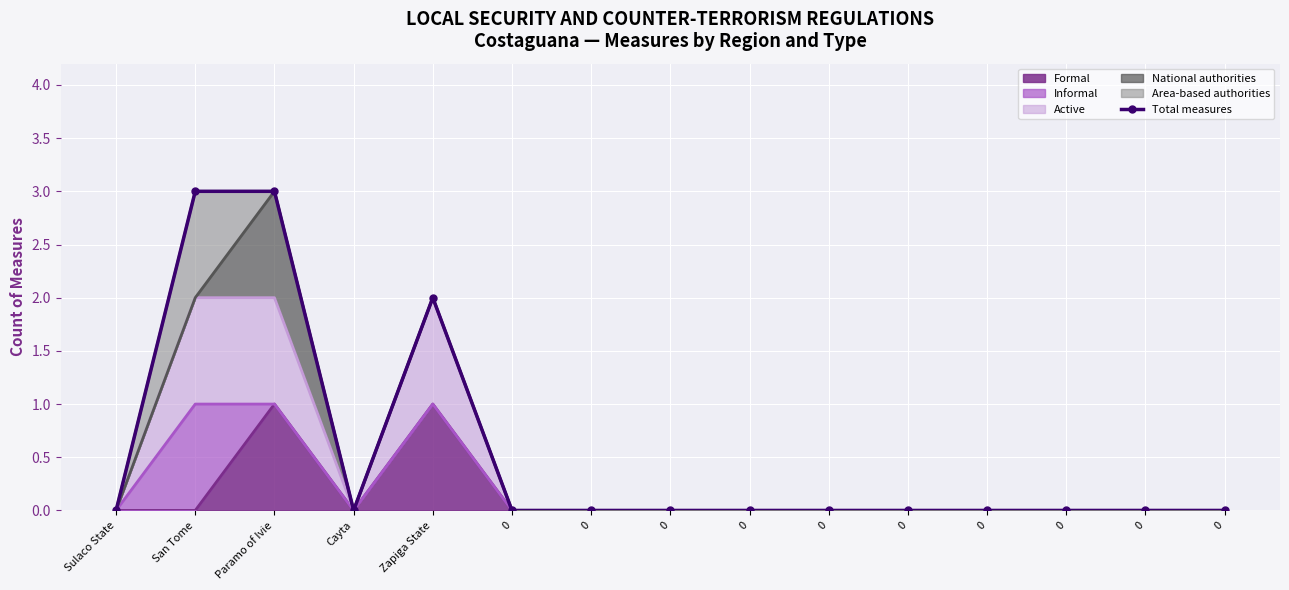

At which category does the data reach its first local valley?

Cayta